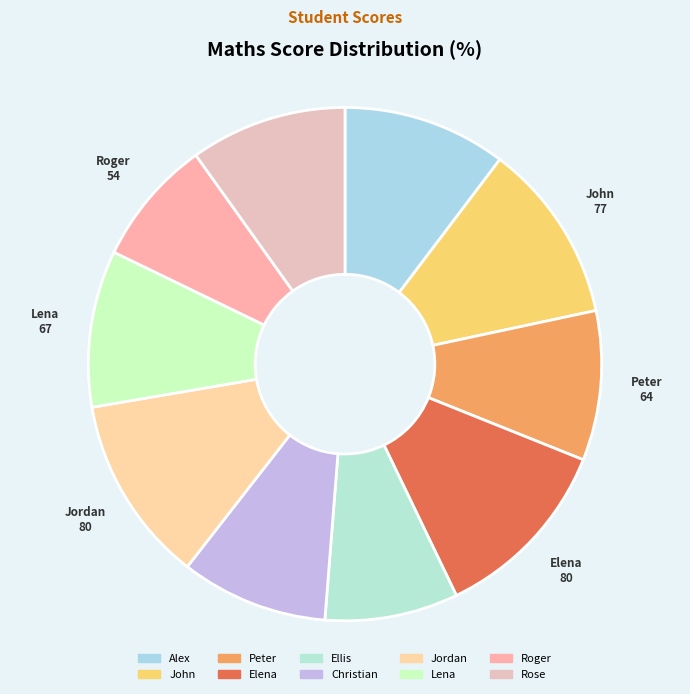

Is there any slice that represents more than half of the pie?

No